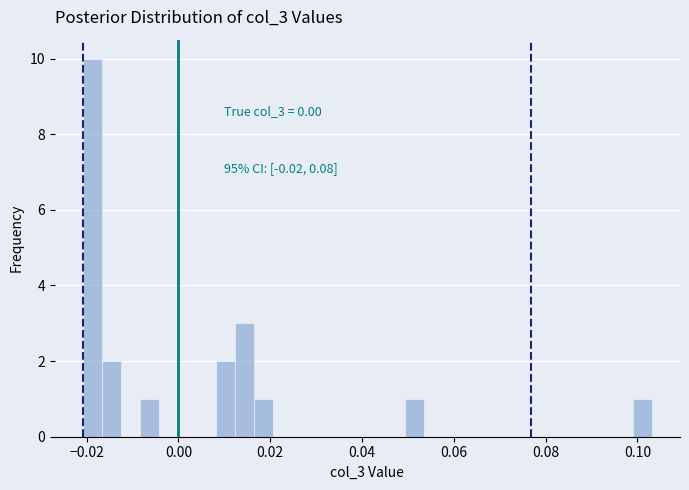

Read against the x-axis, roughly where is the centre of the tallest bar?

-0.018